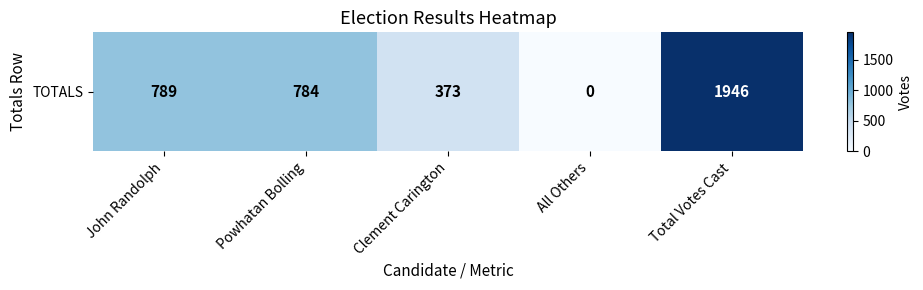

How many values are below 784?

2